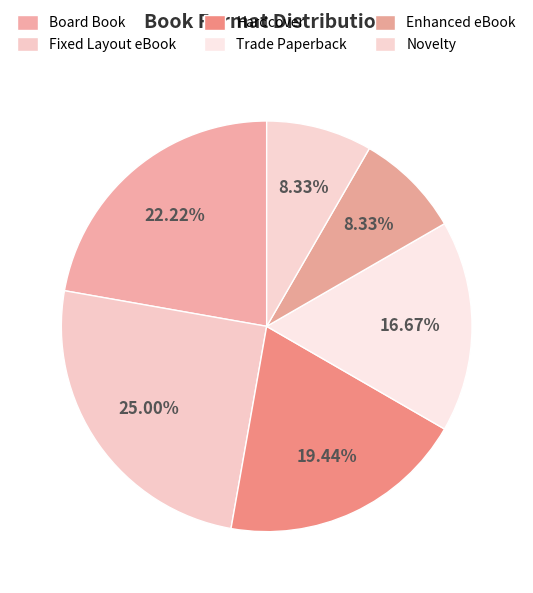

The Enhanced eBook slice represents 17% of the pie. True or false?

False